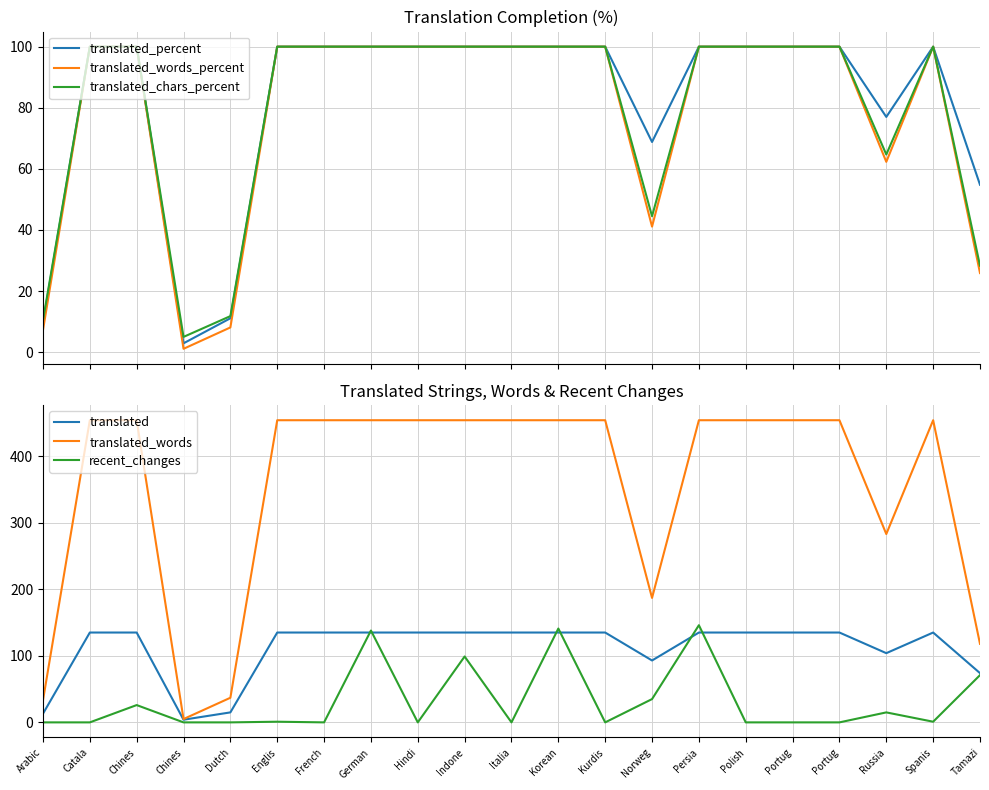

Rank the series by their maximum value, from highest to lowest.

translated_words, recent_changes, translated, translated_percent, translated_words_percent, translated_chars_percent